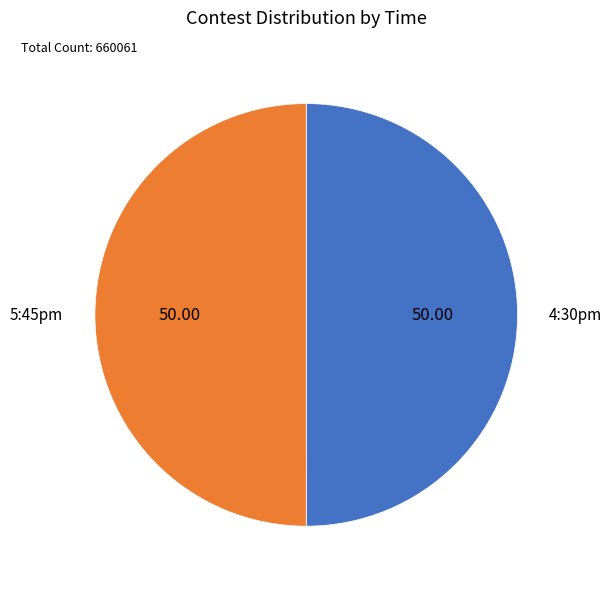

Do 4:30pm and 5:45pm together represent more than half of the pie?

Yes